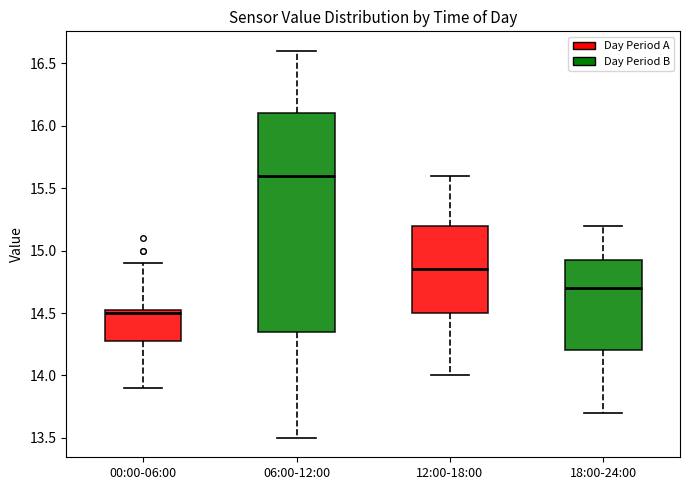

Where is the upper edge of the box for 06:00-12:00 on the y-axis? The values are not printed on the chart, so give them approximately, as read against the axis.

16.10